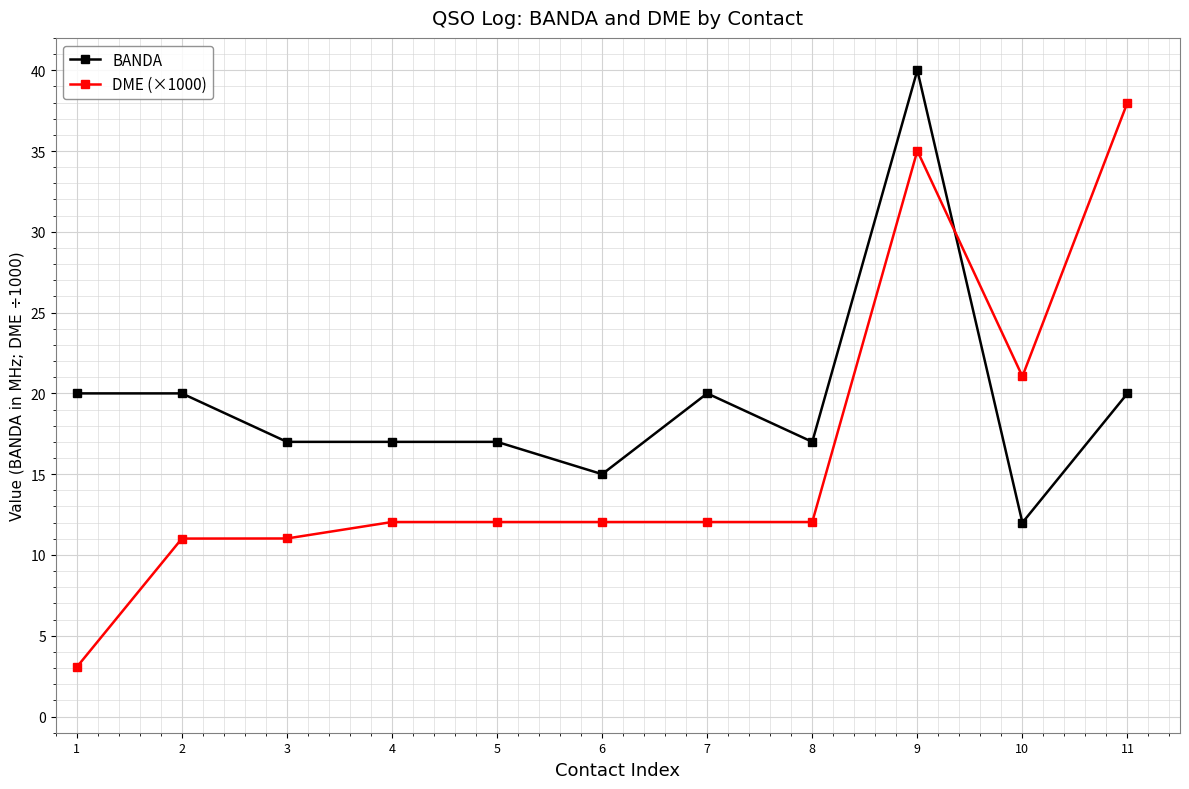

Which category has the highest value in the DME (×1000) series?

11